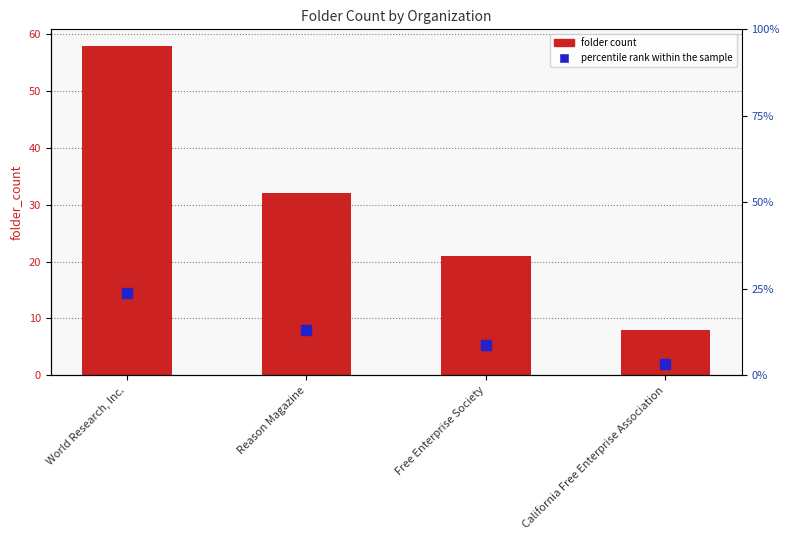

At which label is the value closest to 33?

Reason Magazine